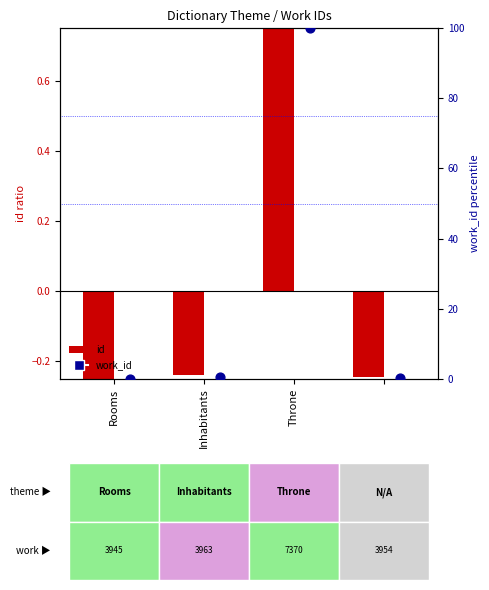

Which series contains the highest Y value?

work_id (percentile)